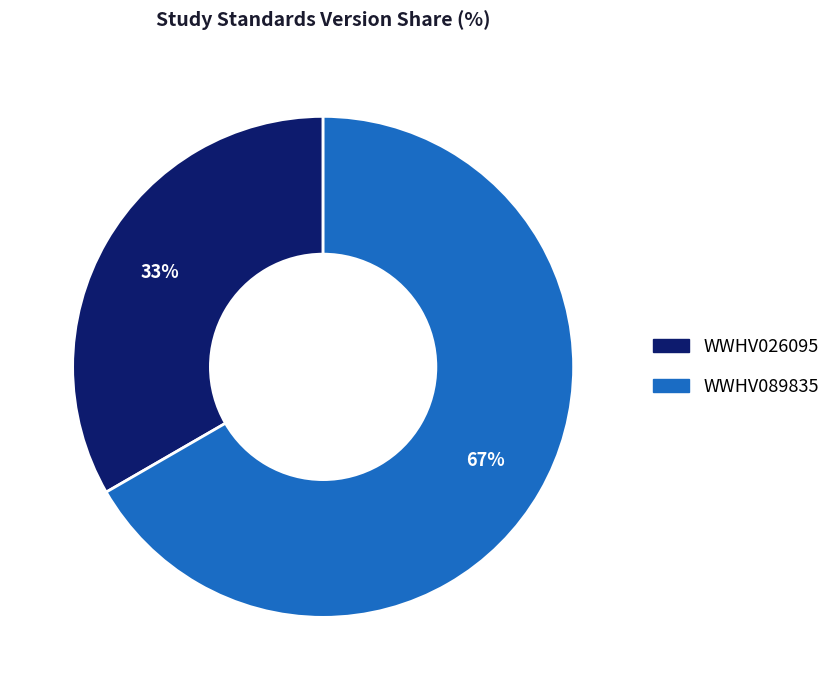

What is the largest slice in the pie chart?

WWHV089835